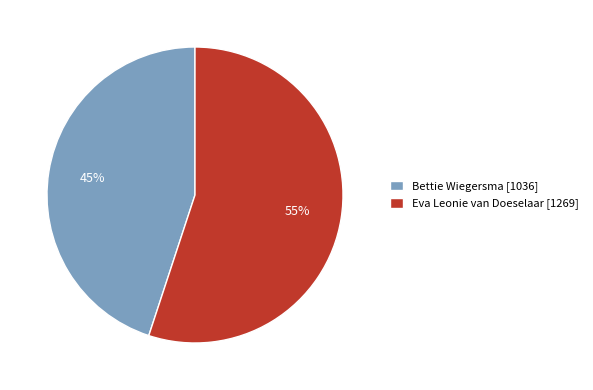

To the nearest percent, what is the average slice percentage?

50%